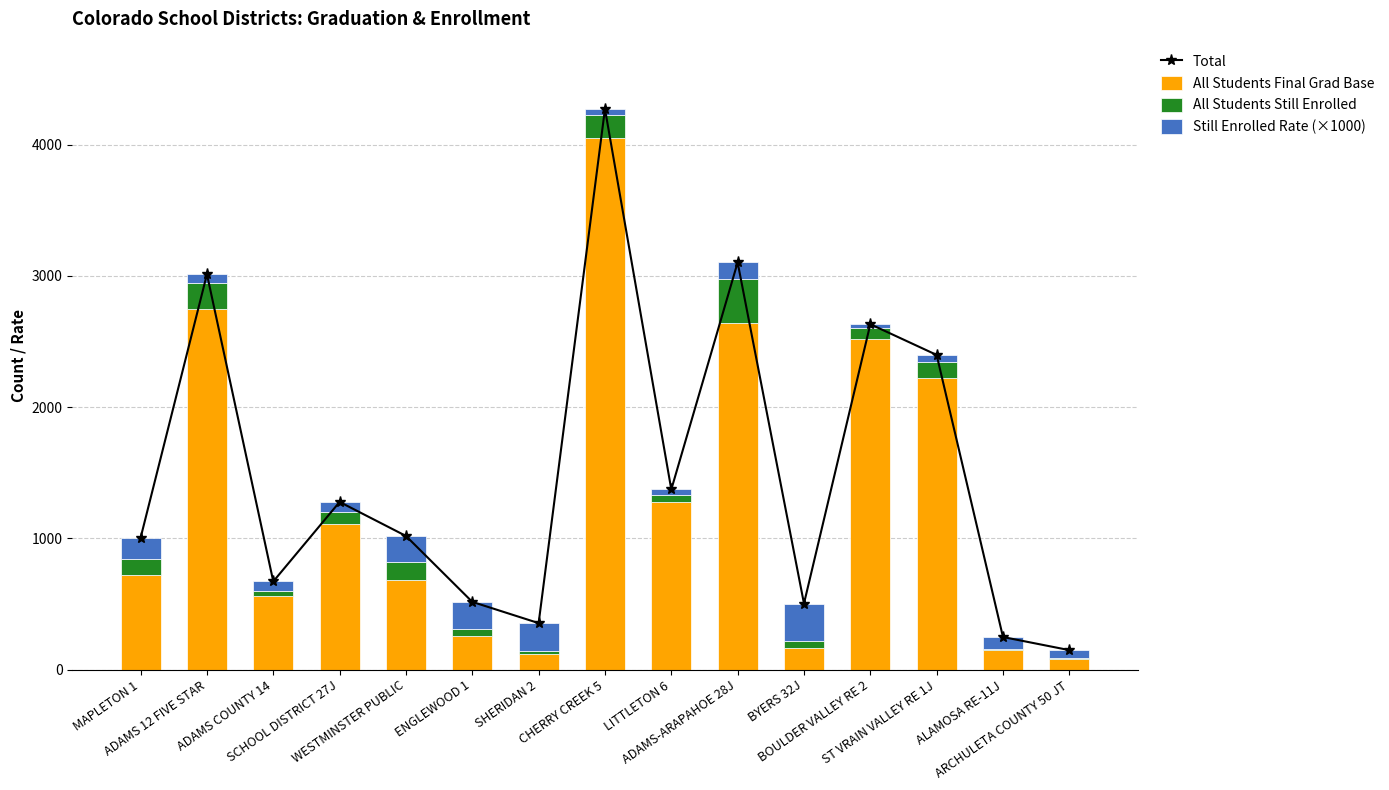

List the labels in order of All Students Still Enrolled value, smallest first.

ARCHULETA COUNTY 50 JT, ALAMOSA RE-11J, SHERIDAN 2, ADAMS COUNTY 14, BYERS 32J, ENGLEWOOD 1, LITTLETON 6, BOULDER VALLEY RE 2, SCHOOL DISTRICT 27J, MAPLETON 1, ST VRAIN VALLEY RE 1J, WESTMINSTER PUBLIC, CHERRY CREEK 5, ADAMS 12 FIVE STAR, ADAMS-ARAPAHOE 28J